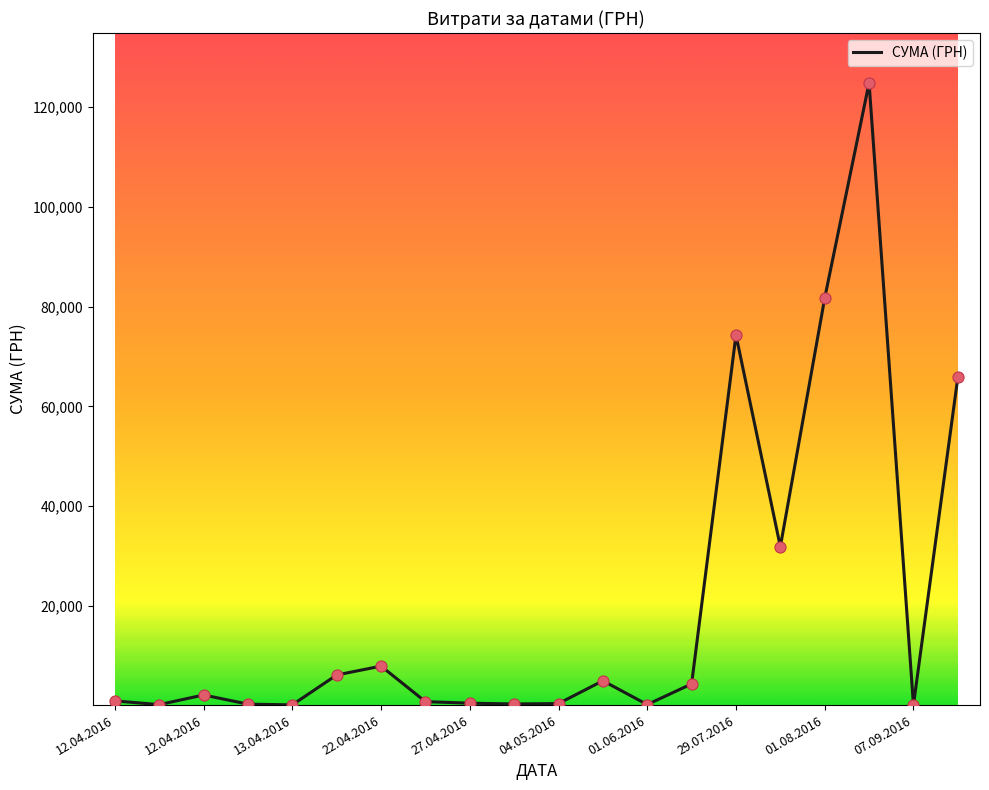

What is the greatest value displayed?

124904.8